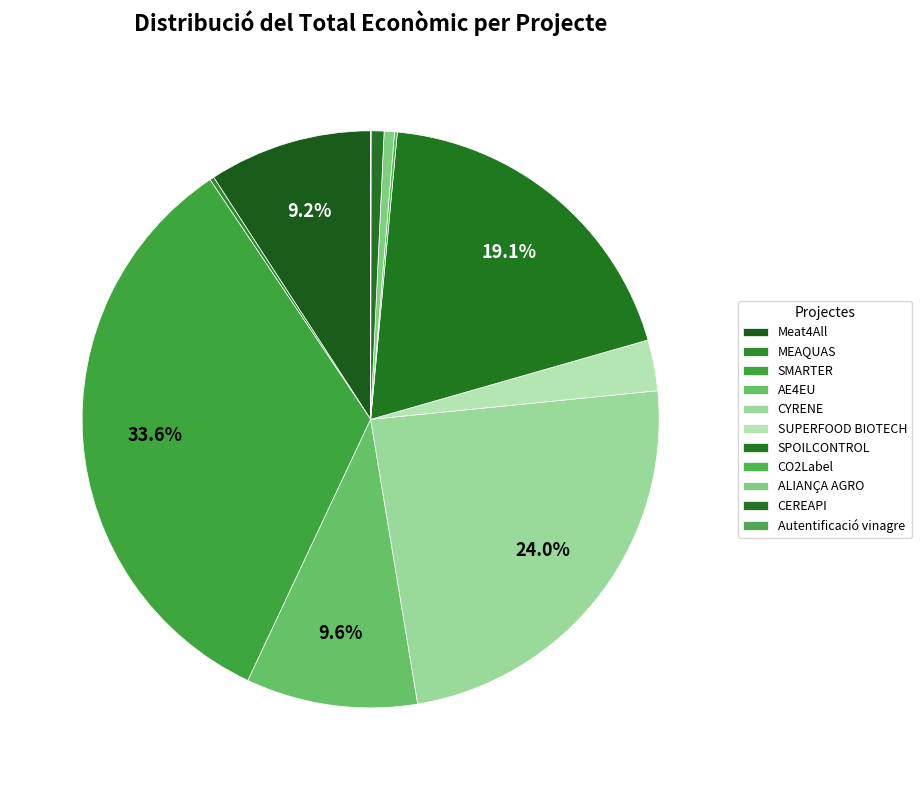

To the nearest percent, what is the average slice percentage?

9%